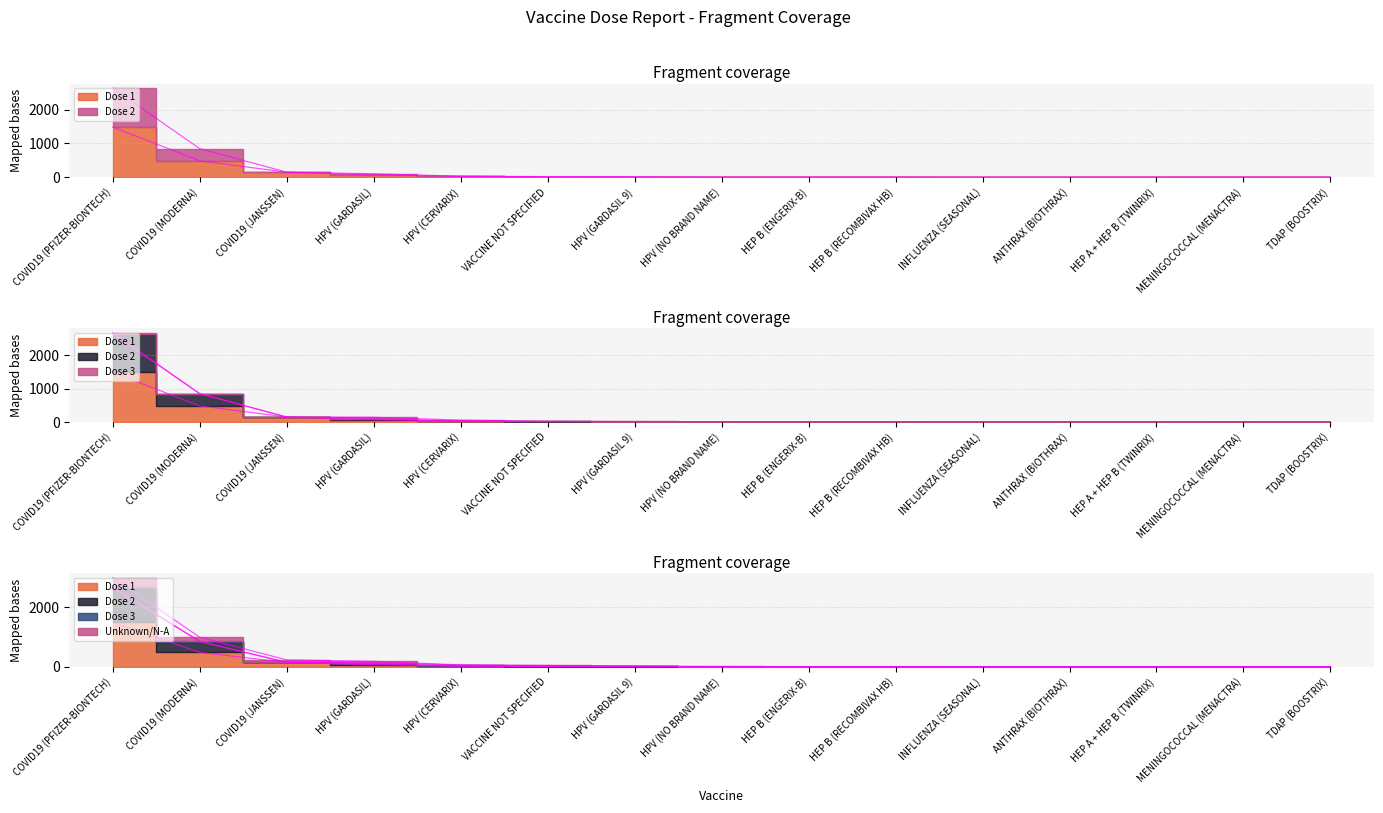

Which label corresponds to the largest value in the chart?

COVID19 (PFIZER-BIONTECH)